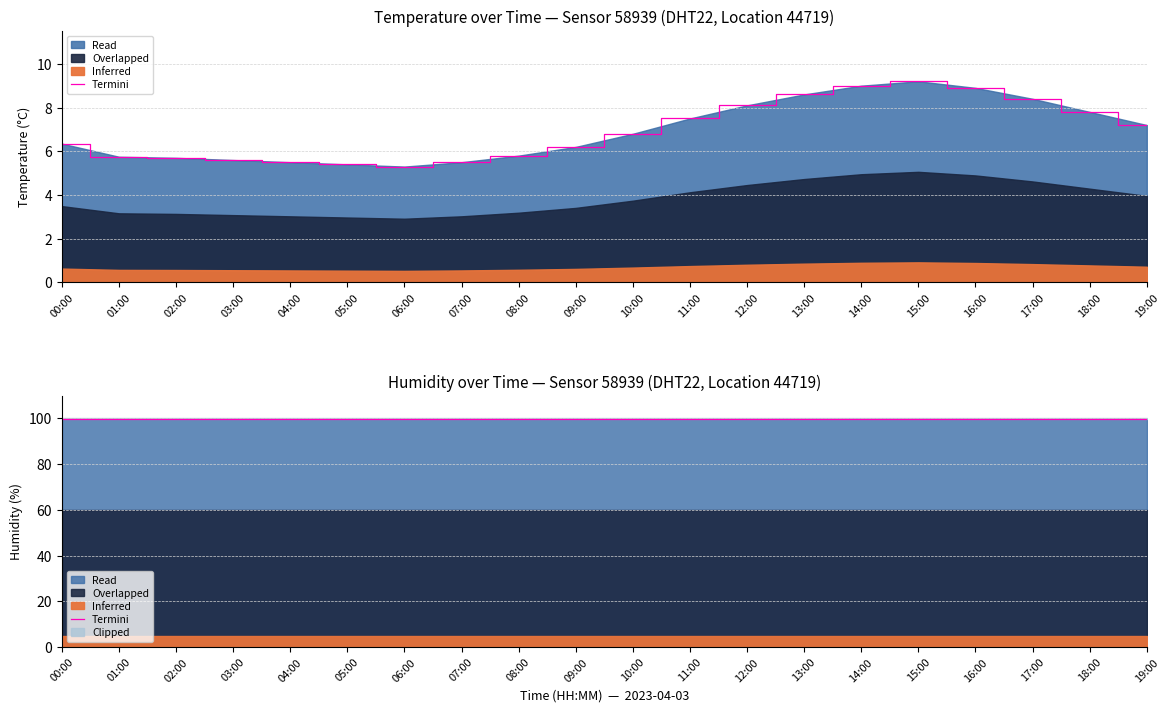

True or false: there are more than 0 points higher than both neighbors.

True